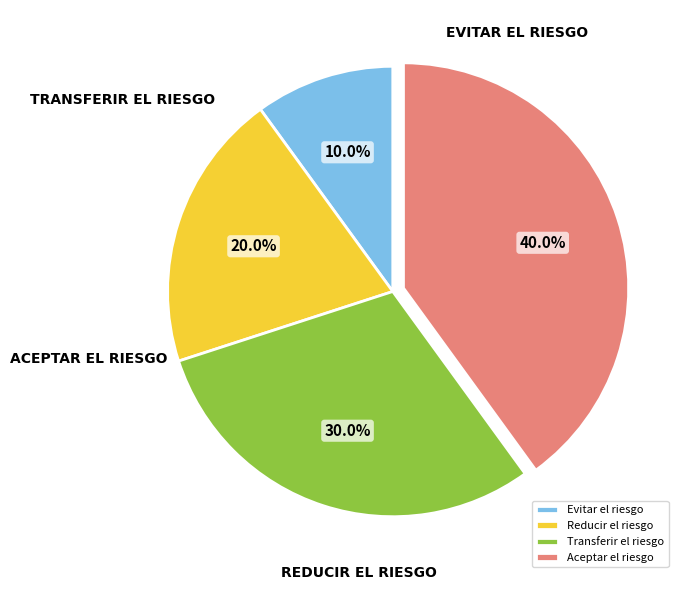

To the nearest percent, what is the average slice percentage?

25%